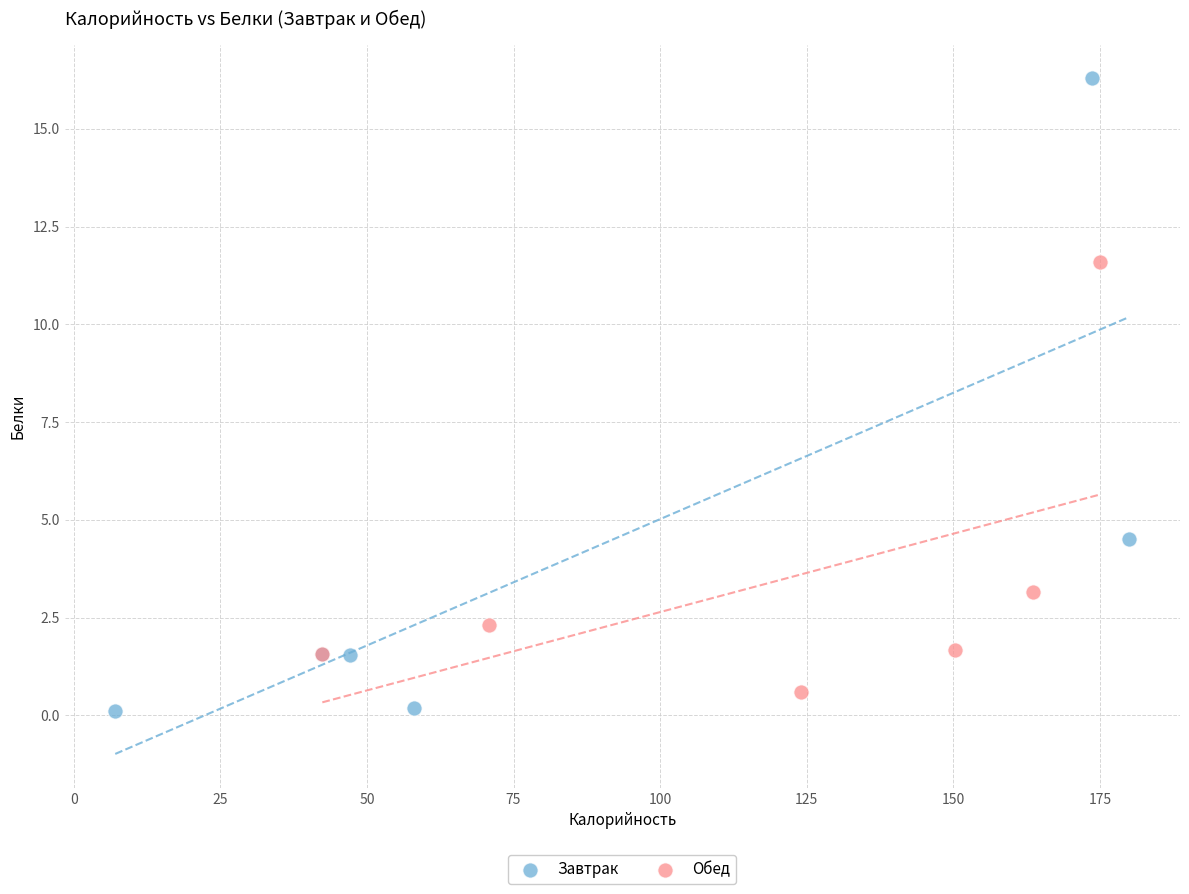

Which series contains the lowest Y value?

Завтрак